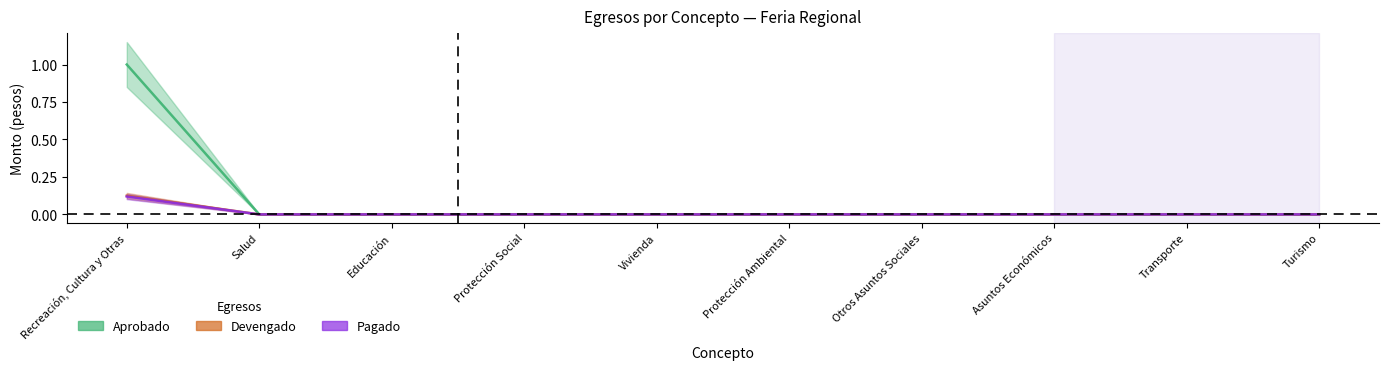

Where is Modificado nearest to the value 0?

Salud